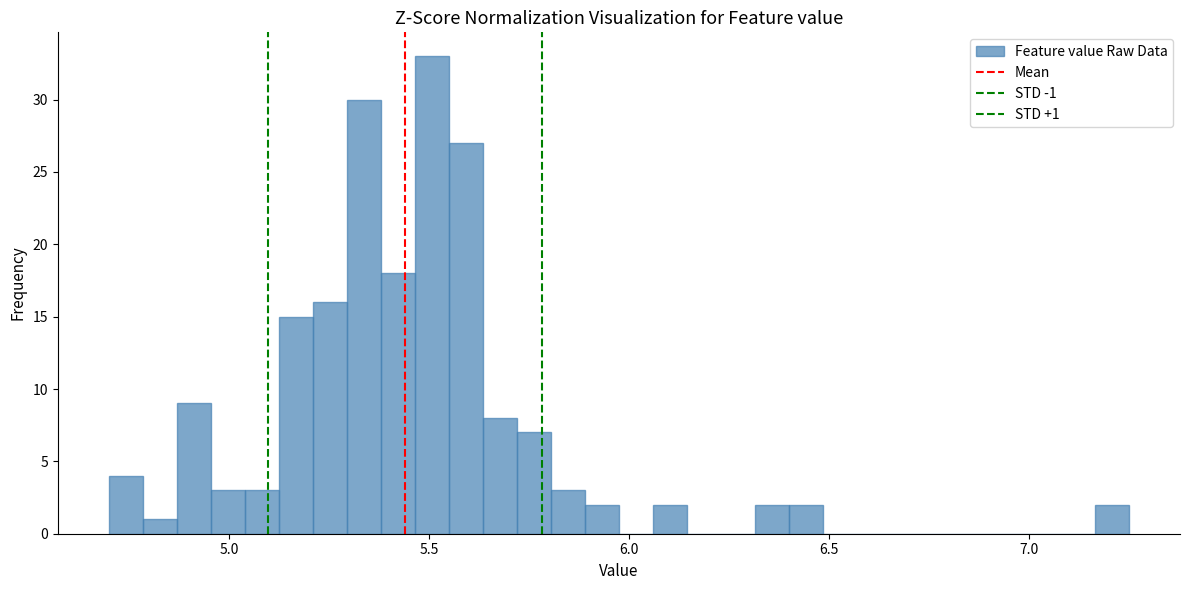

Around what value on the x-axis is the tallest bar? Give the approximate position of its centre, as read against the axis.

5.50